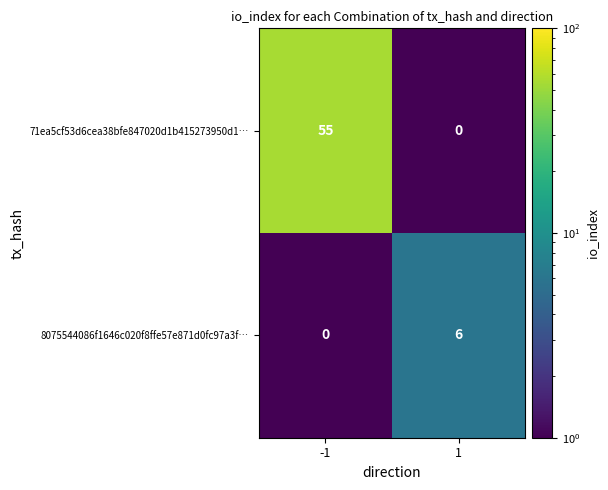

What is the sum of the 8075544086f1646c020f8ffe57e871d0fc97a3f… values at 1 and -1?

6